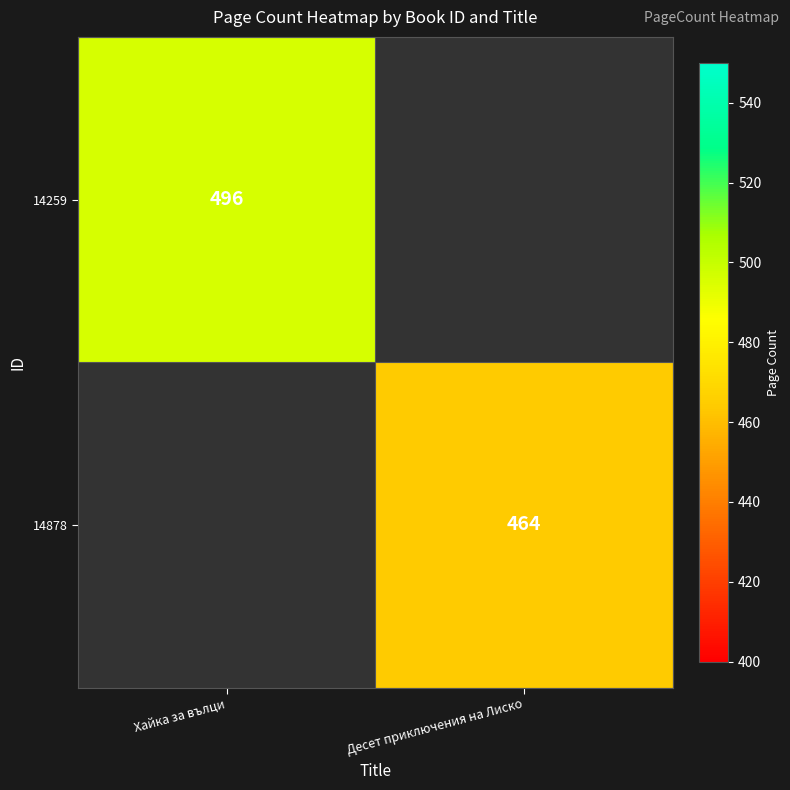

The value of 14259 at Хайка за вълци is 496. True or false?

True